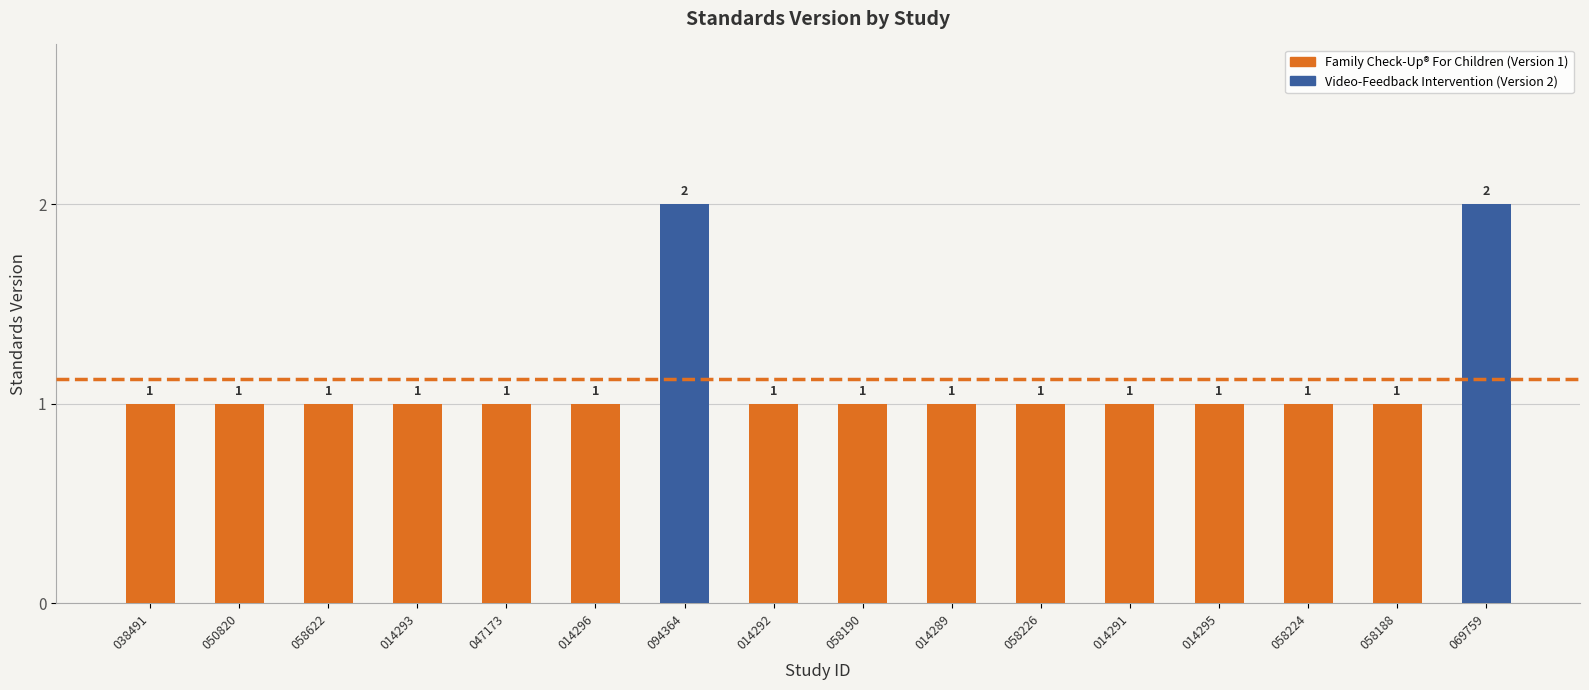

Count the values in the range 1 to 2.

16